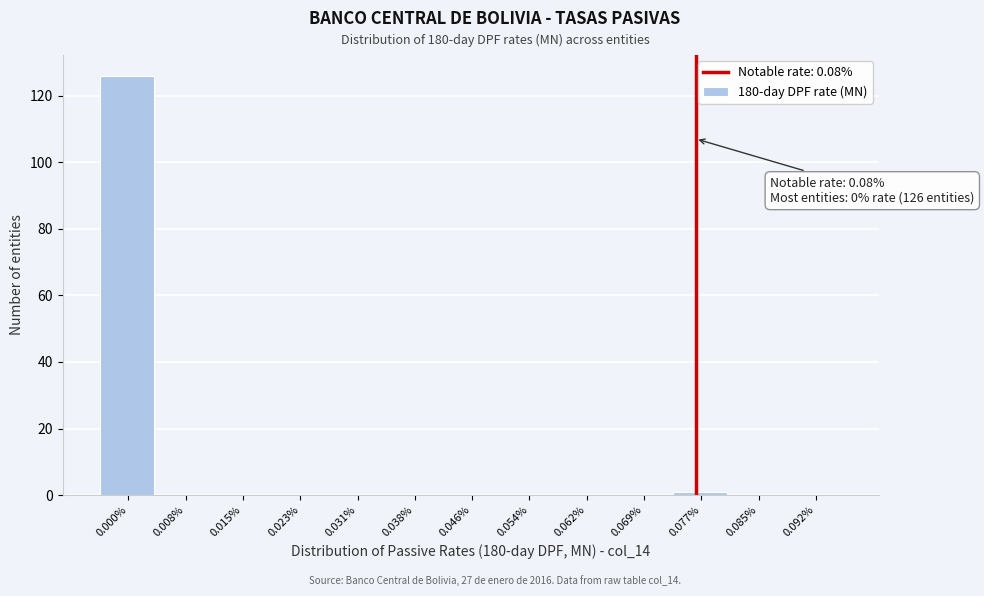

Reading left to right, transcribe all the data shown in this chart.

0.000%=126	0.008%=0	0.015%=0	0.023%=0	0.031%=0	0.038%=0	0.046%=0	0.054%=0	0.062%=0	0.069%=0	0.077%=1	0.085%=0	0.092%=0